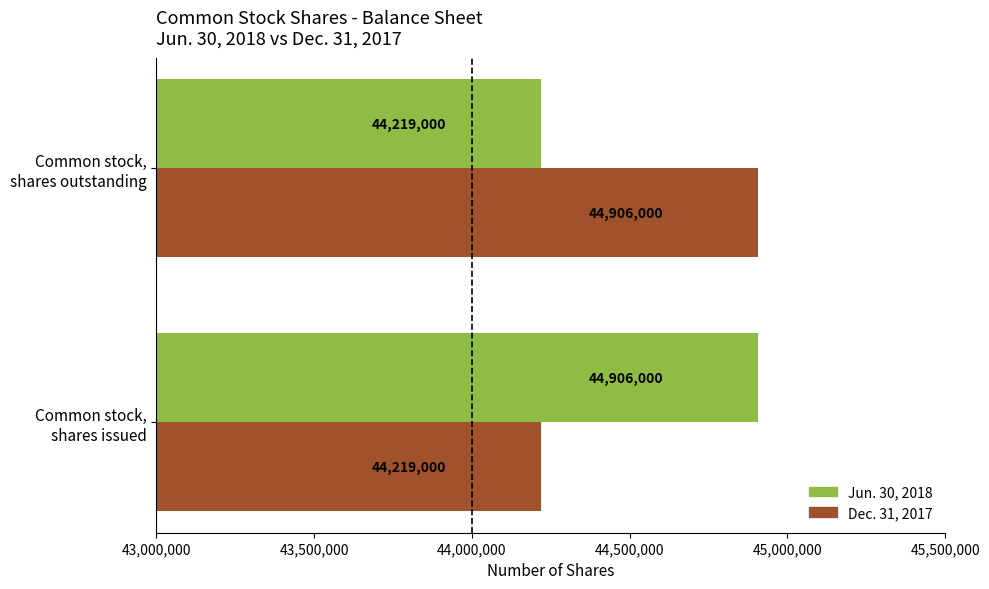

How many categories are shown in the chart?

2